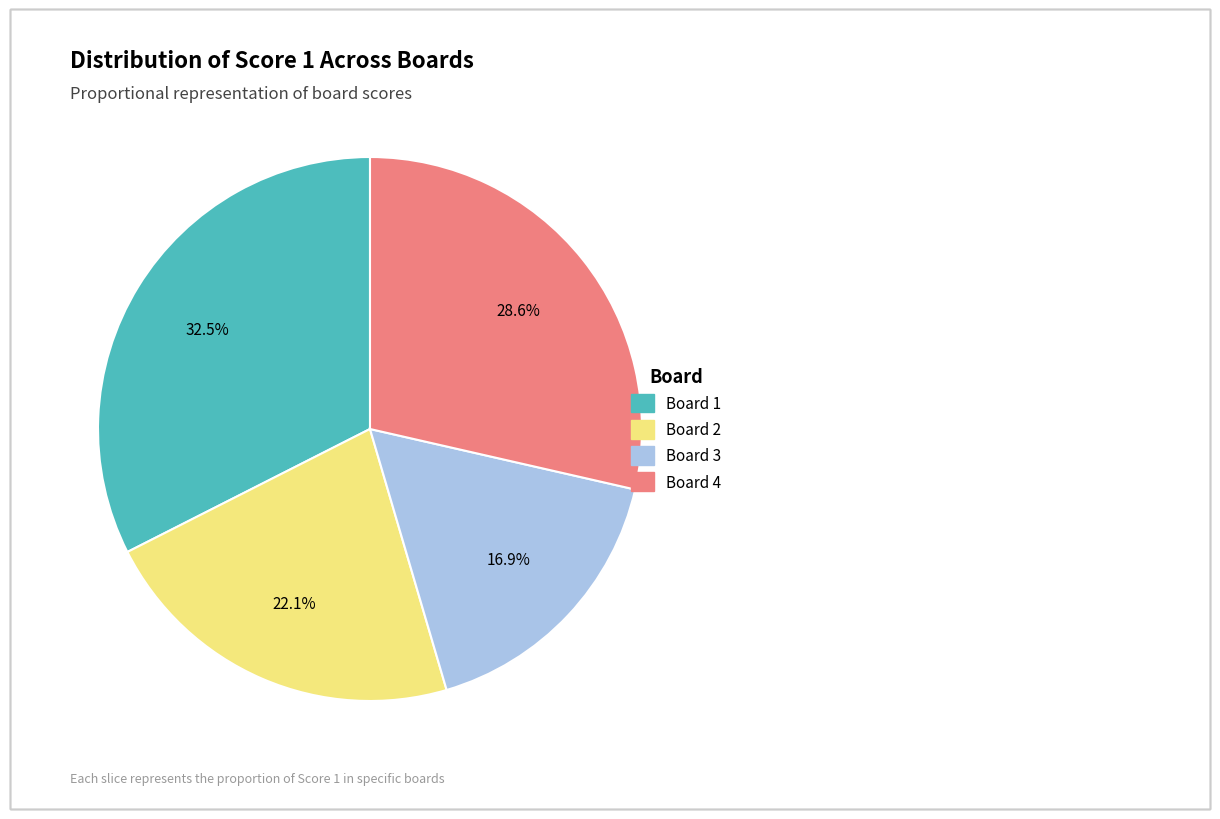

Count the number of slices in the pie.

4